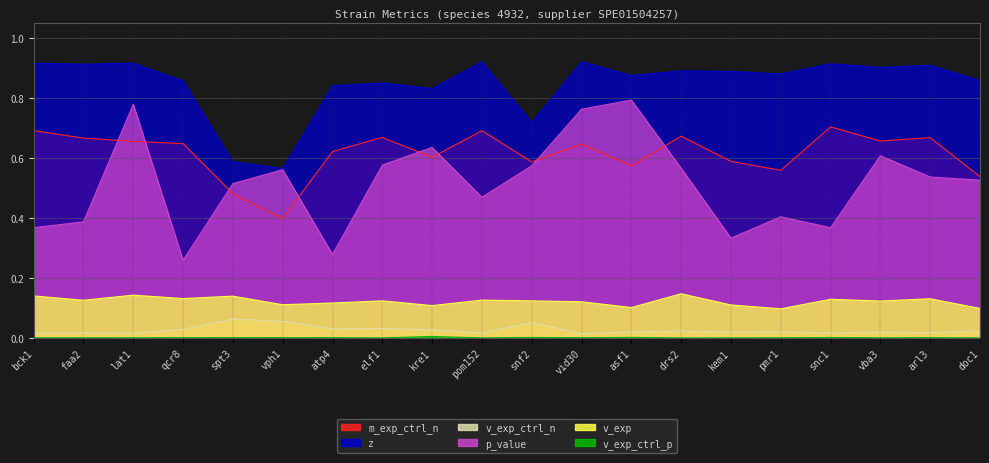

Is it true that m_exp_ctrl_n equals 0.4 at asf1?

False